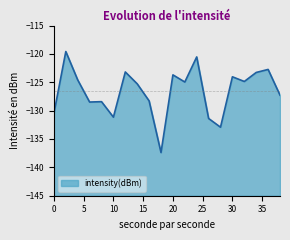

How many lines are shown in the chart?

1